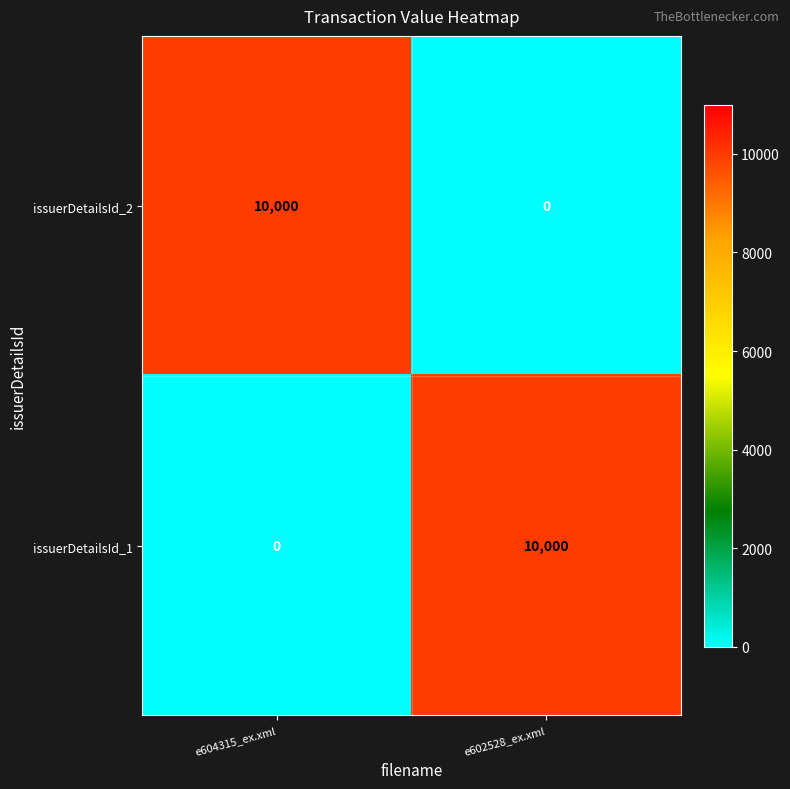

Is the value of issuerDetailsId_1 at e602528_ex.xml greater than the value of issuerDetailsId_2 at e602528_ex.xml?

Yes